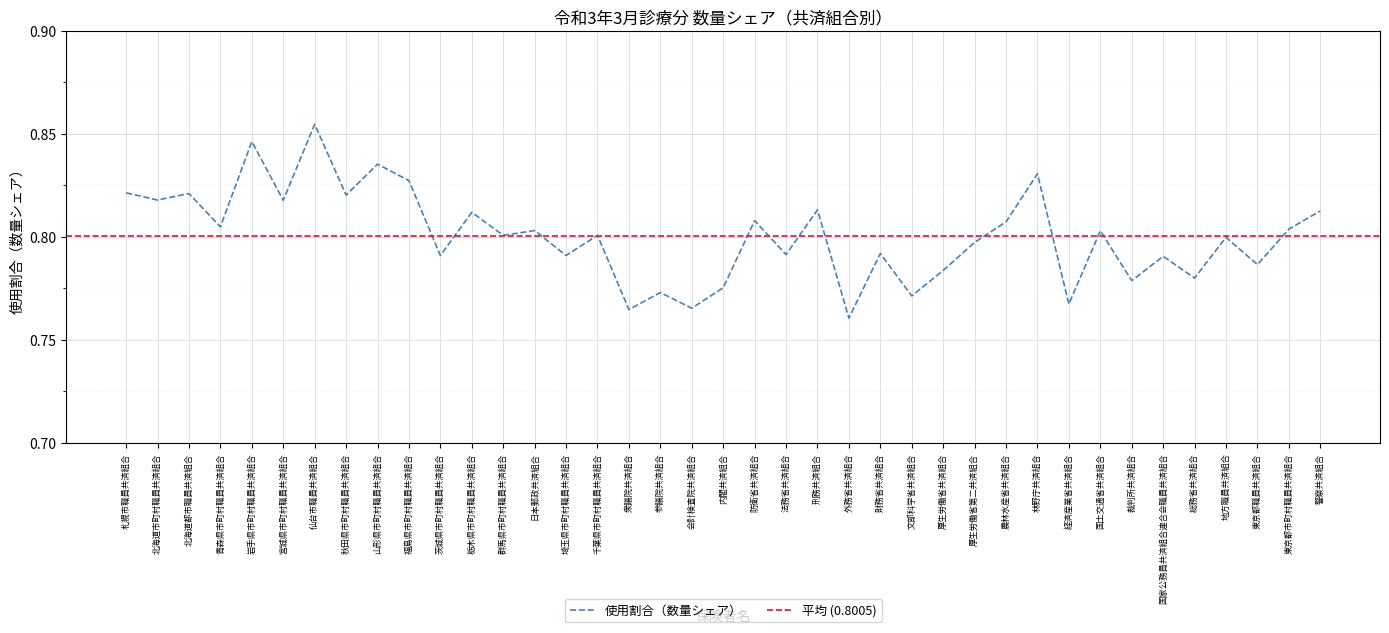

What is the sum of all values?

31.2